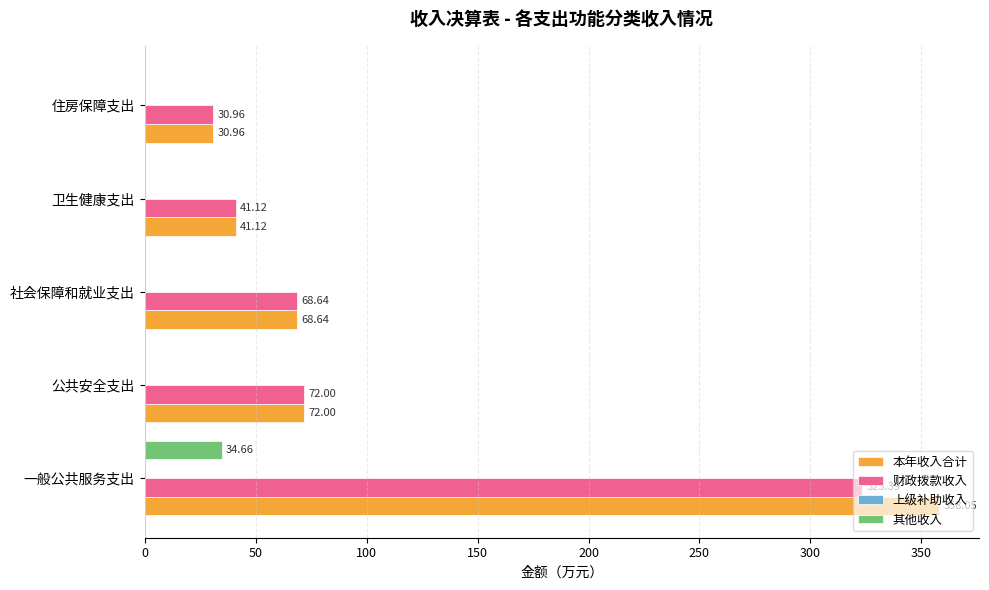

At which category does the chart reach its peak across all series?

一般公共服务支出